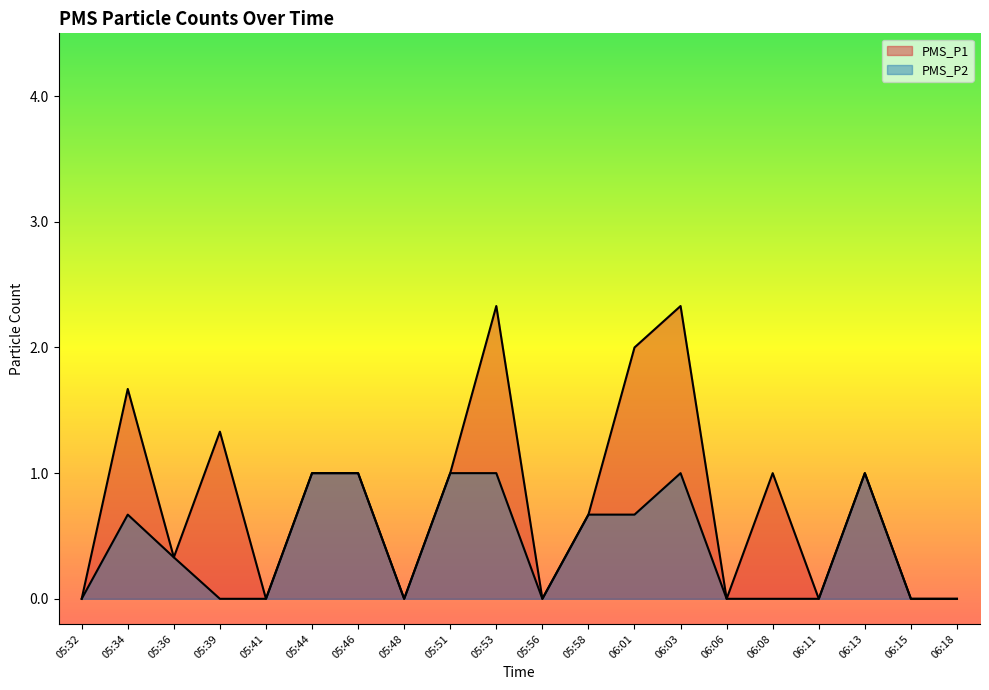

What position from the right is 05:44?

15